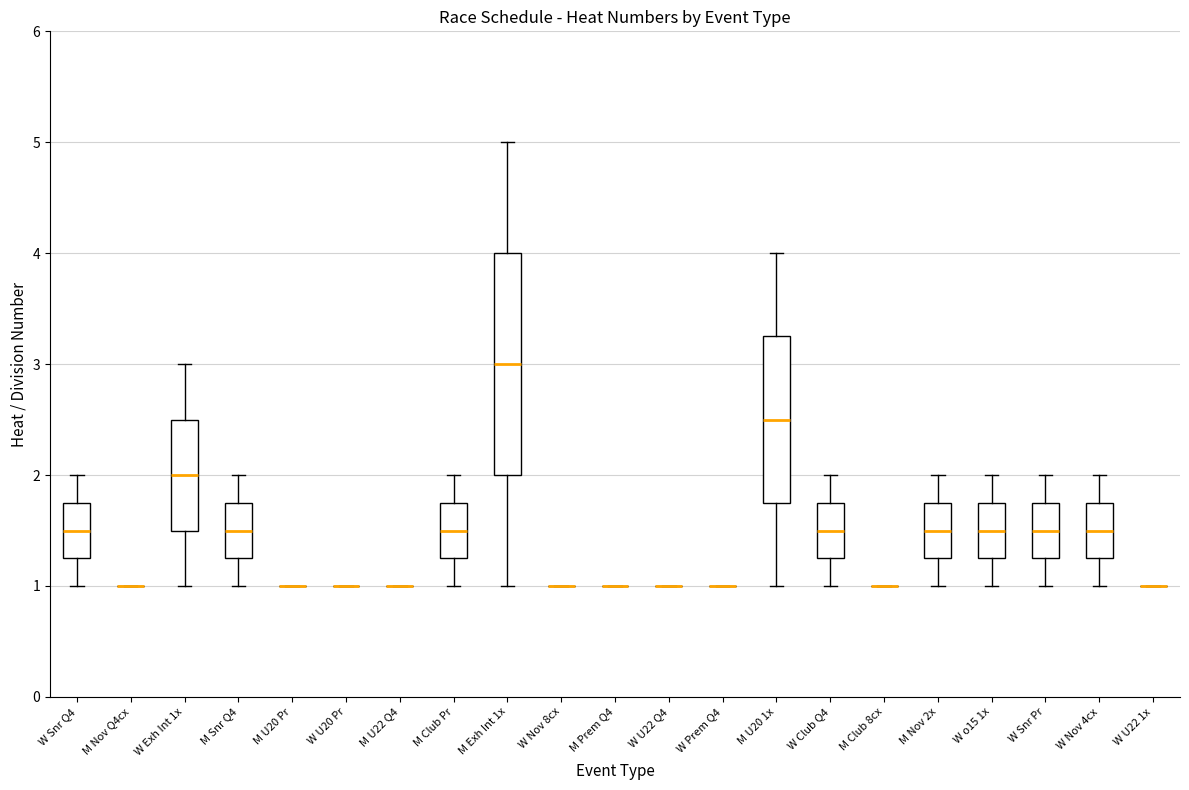

Reading left to right, transcribe this box plot: for each box, give where its median line is, the range the box spans, and where its two whiskers end, as read against the y-axis. The values are not printed on the chart, so give them approximately, as read against the axis.

W Snr Q4: median 1.5, box 1.3 to 1.8, whiskers 1.0 to 2.0
M Nov Q4cx: box collapsed to a line at 1.0, whiskers 1.0 to 1.0
W Exh Int 1x: median 2.0, box 1.5 to 2.5, whiskers 1.0 to 3.0
M Snr Q4: median 1.5, box 1.3 to 1.8, whiskers 1.0 to 2.0
M U20 Pr: box collapsed to a line at 1.0, whiskers 1.0 to 1.0
W U20 Pr: box collapsed to a line at 1.0, whiskers 1.0 to 1.0
M U22 Q4: box collapsed to a line at 1.0, whiskers 1.0 to 1.0
M Club Pr: median 1.5, box 1.3 to 1.8, whiskers 1.0 to 2.0
M Exh Int 1x: median 3.0, box 2.0 to 4.0, whiskers 1.0 to 5.0
W Nov 8cx: box collapsed to a line at 1.0, whiskers 1.0 to 1.0
M Prem Q4: box collapsed to a line at 1.0, whiskers 1.0 to 1.0
W U22 Q4: box collapsed to a line at 1.0, whiskers 1.0 to 1.0
W Prem Q4: box collapsed to a line at 1.0, whiskers 1.0 to 1.0
M U20 1x: median 2.5, box 1.8 to 3.3, whiskers 1.0 to 4.0
W Club Q4: median 1.5, box 1.3 to 1.8, whiskers 1.0 to 2.0
M Club 8cx: box collapsed to a line at 1.0, whiskers 1.0 to 1.0
M Nov 2x: median 1.5, box 1.3 to 1.8, whiskers 1.0 to 2.0
W o15 1x: median 1.5, box 1.3 to 1.8, whiskers 1.0 to 2.0
W Snr Pr: median 1.5, box 1.3 to 1.8, whiskers 1.0 to 2.0
W Nov 4cx: median 1.5, box 1.3 to 1.8, whiskers 1.0 to 2.0
W U22 1x: box collapsed to a line at 1.0, whiskers 1.0 to 1.0